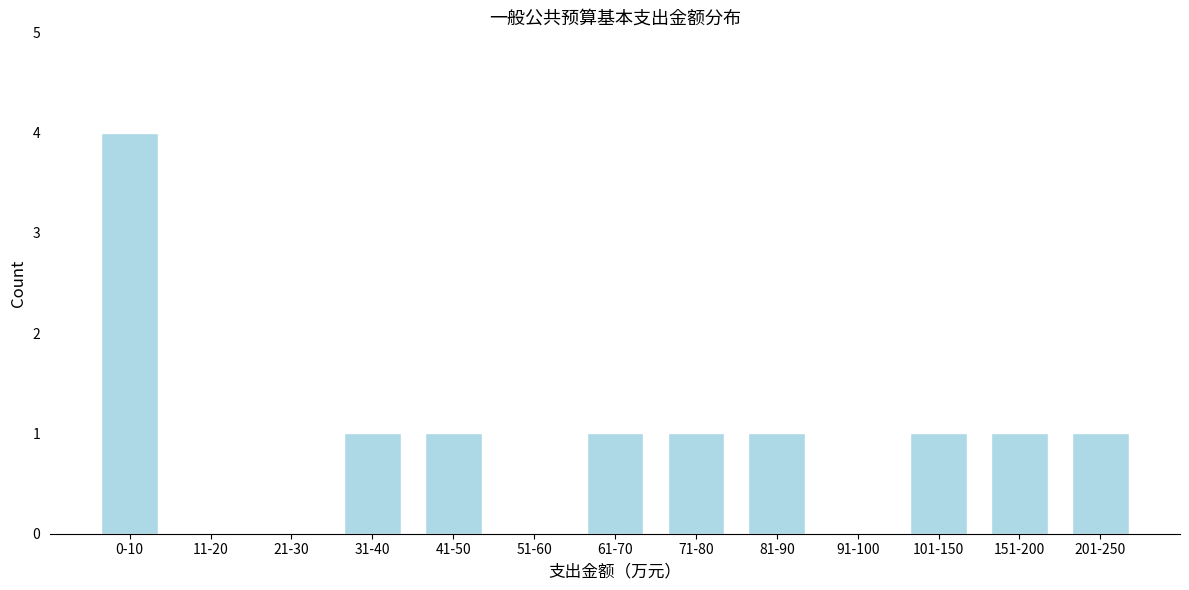

Reading left to right, list all the values displayed in this chart.

0-10=4	11-20=0	21-30=0	31-40=1	41-50=1	51-60=0	61-70=1	71-80=1	81-90=1	91-100=0	101-150=1	151-200=1	201-250=1